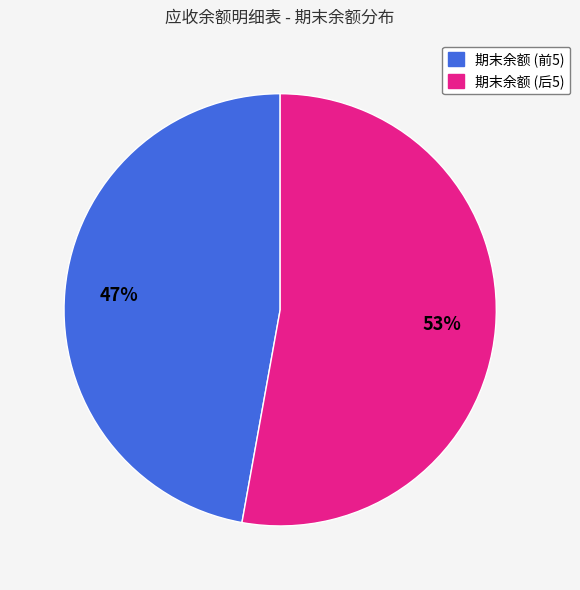

Is there any slice that represents more than half of the pie?

Yes